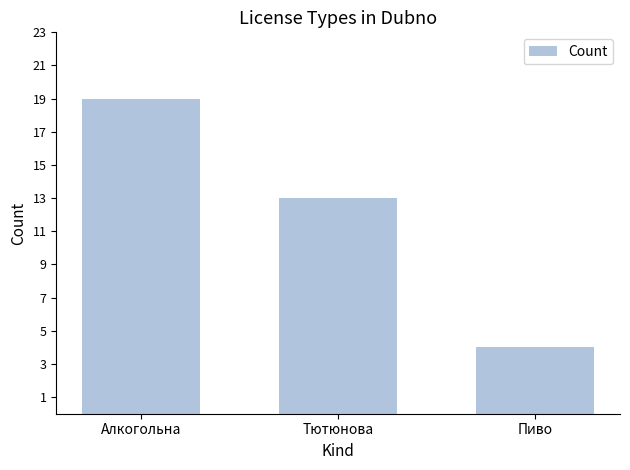

What is the approximate value at Пиво?

4